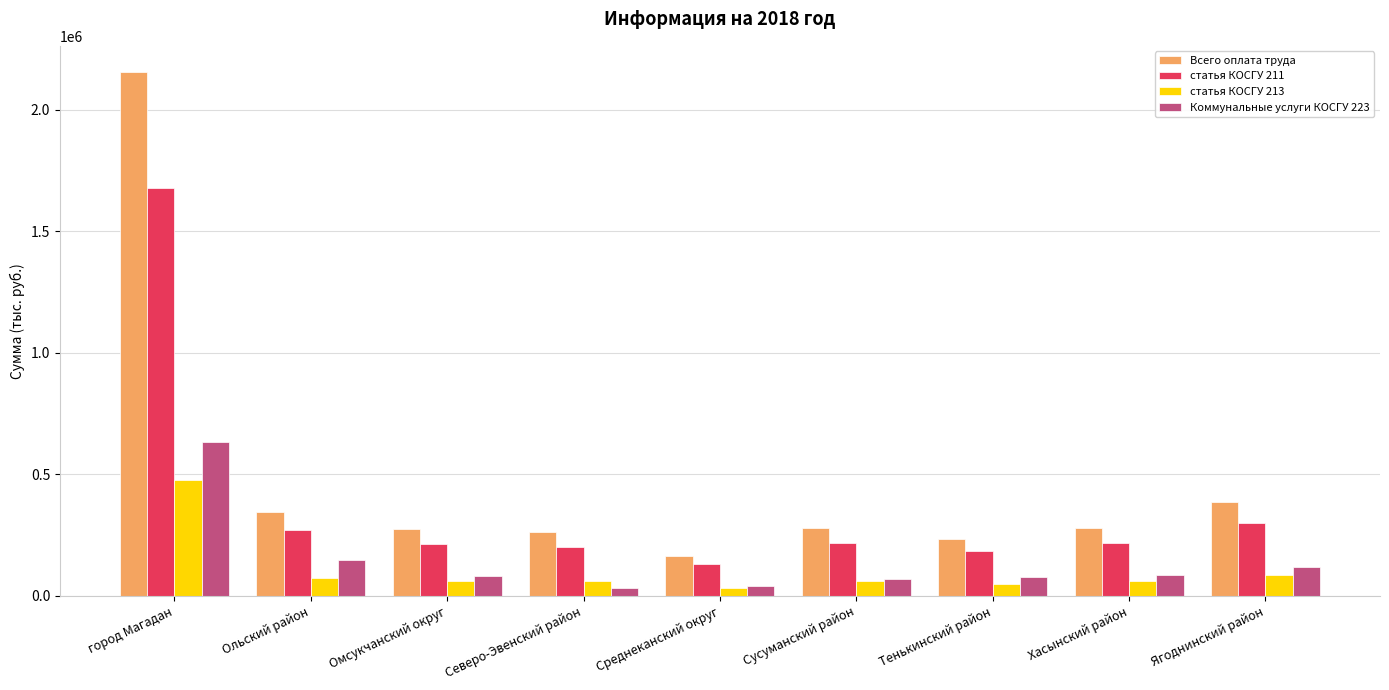

What is the label of the 2nd bar from the left?

Ольский район